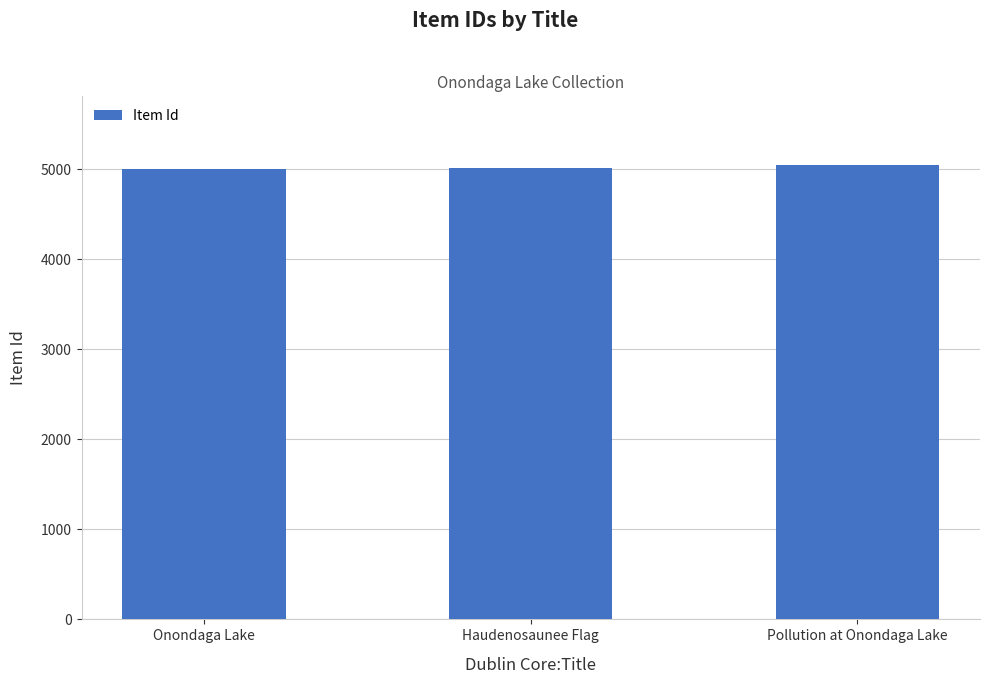

What is the change in value from Onondaga Lake to Haudenosaunee Flag?

+2